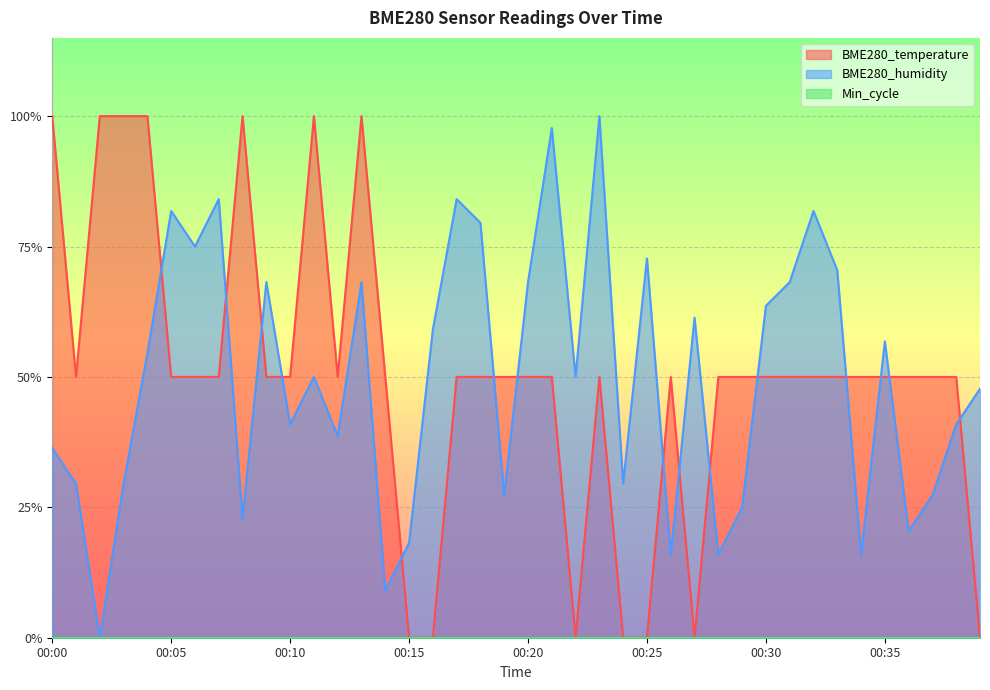

What is the value of the BME280_temperature point at the 21st from the left?

0.5